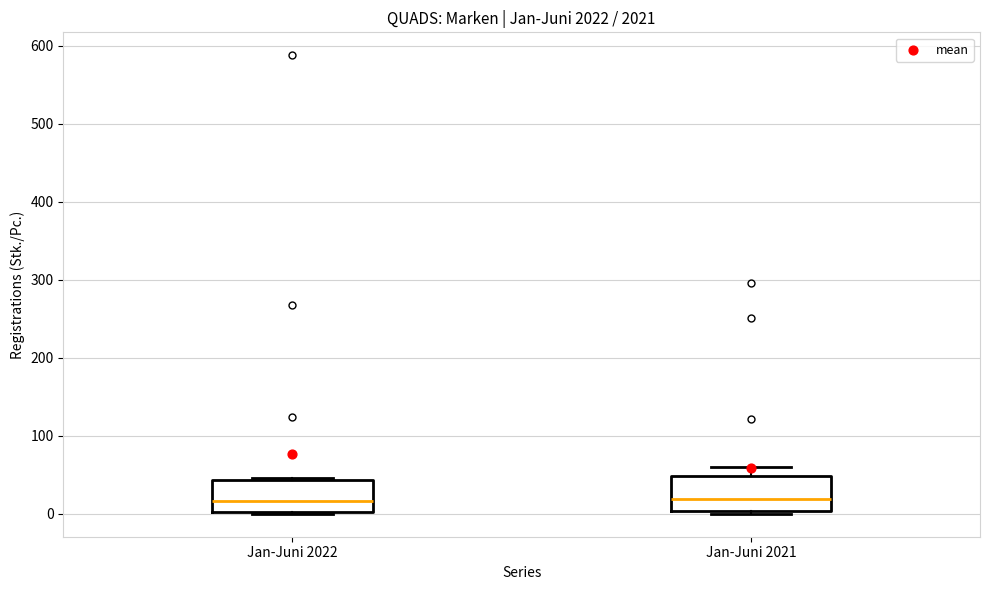

Where is the lower edge of the box for Jan-Juni 2021 on the y-axis? The values are not printed on the chart, so give them approximately, as read against the axis.

0